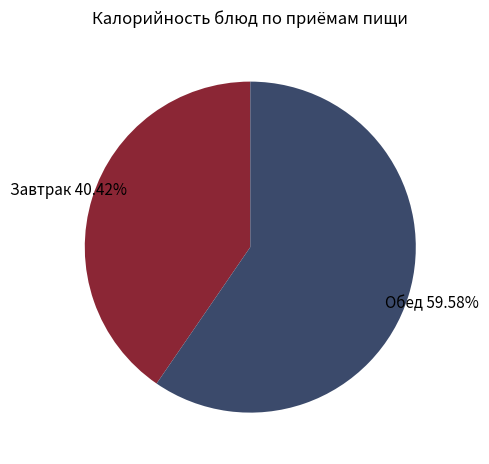

Is there a majority slice in this chart?

Yes